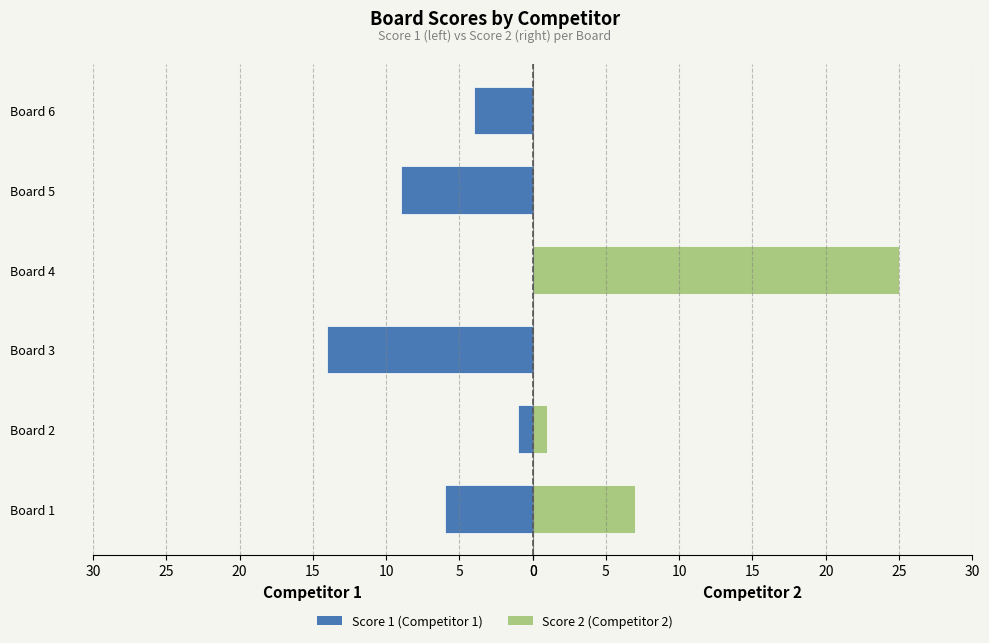

Rank the series by their maximum value, from lowest to highest.

Score 1, Score 2